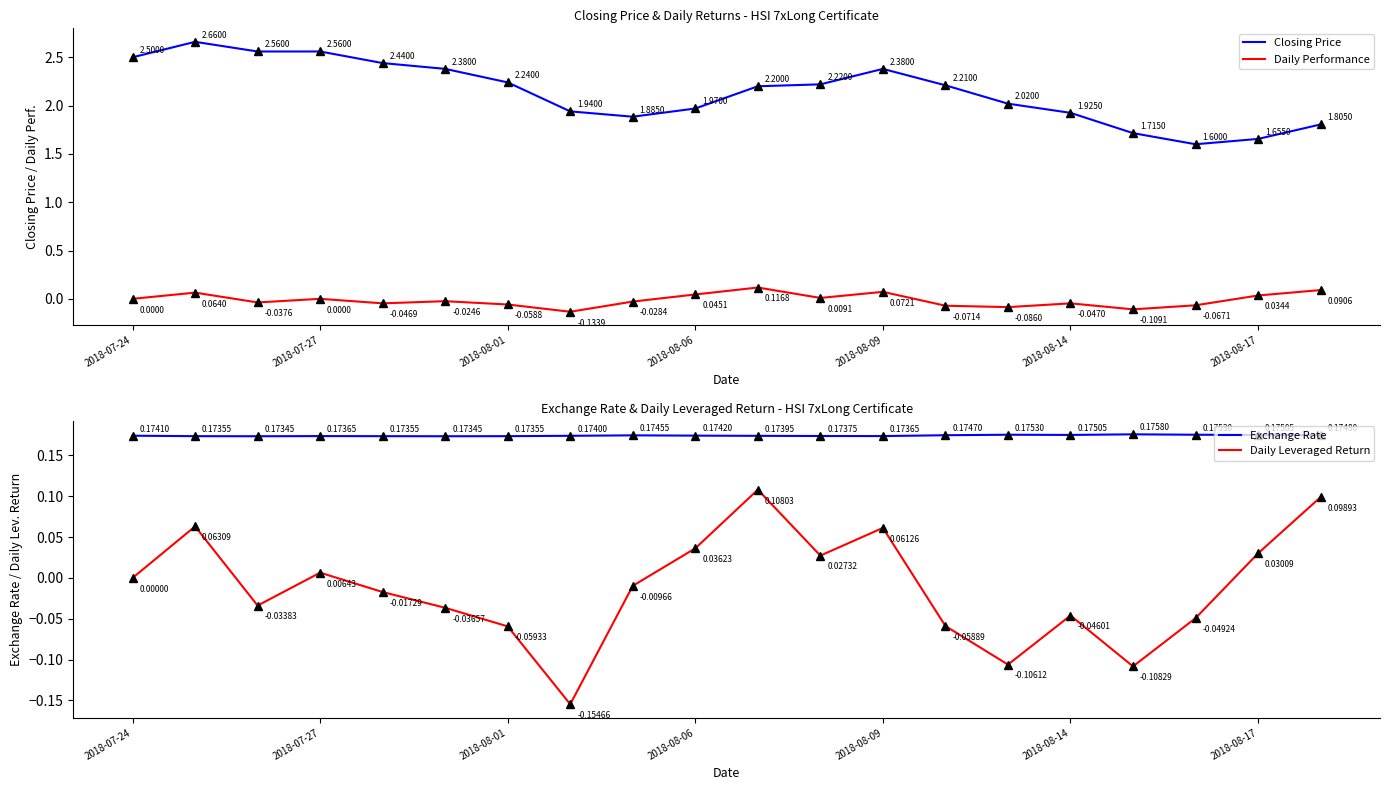

How many distinct data groups are displayed?

4